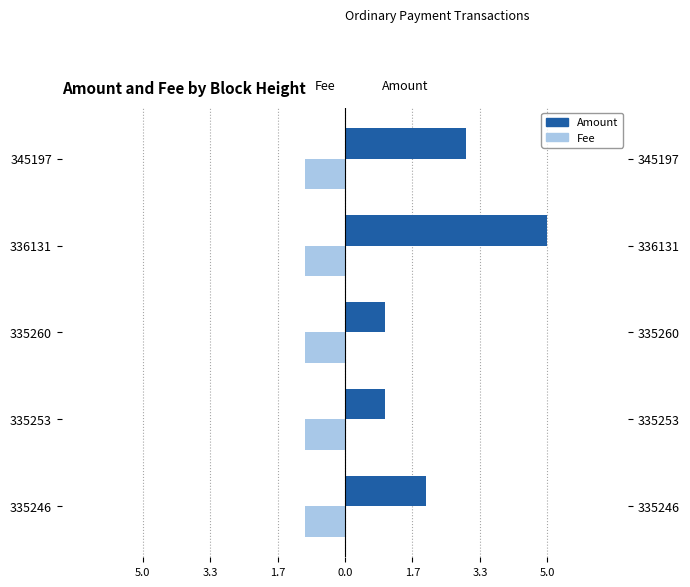

Is it true that Fee equals -1.0 at 335260?

True